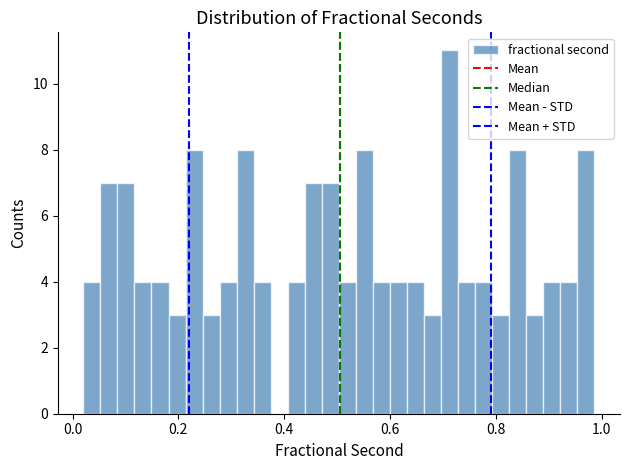

Read against the x-axis, roughly where is the centre of the tallest bar?

0.72